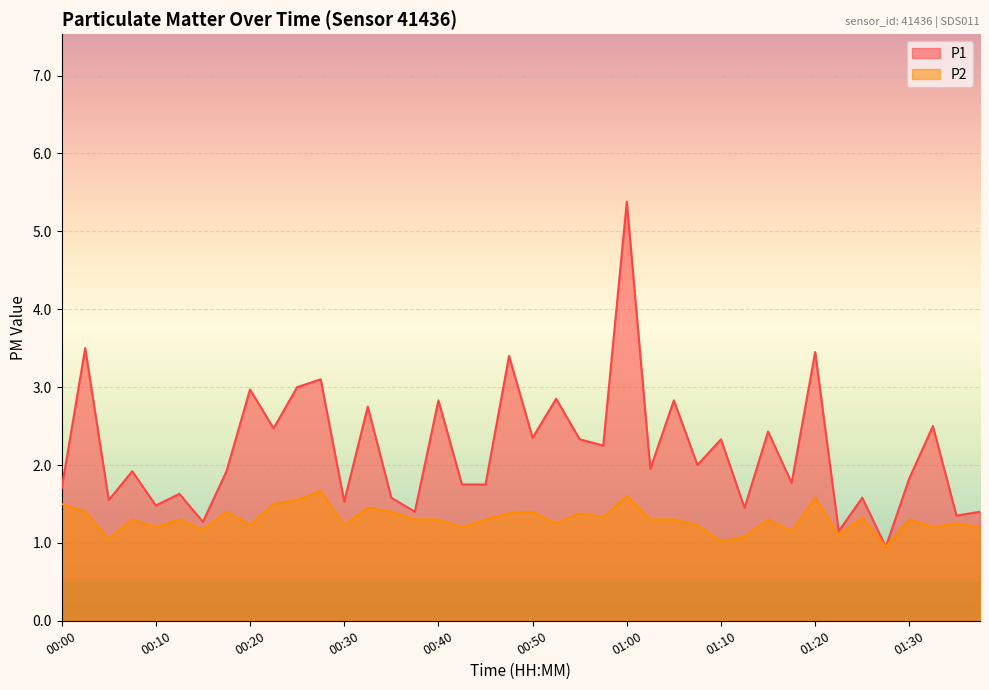

What is the maximum value for P1?

5.4